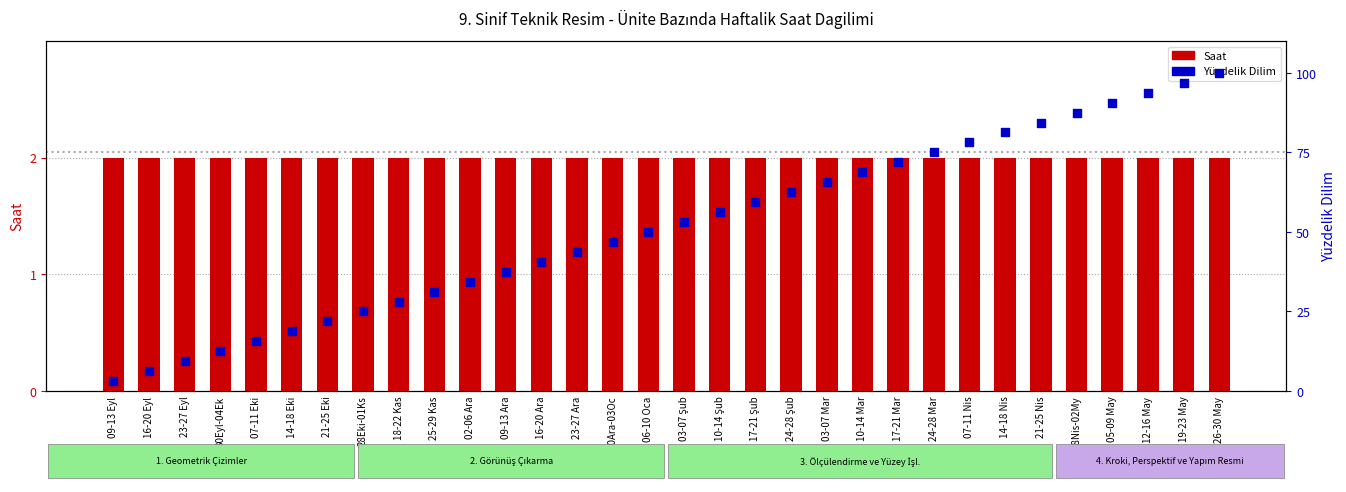

Which series contains the lowest Y value?

Saat